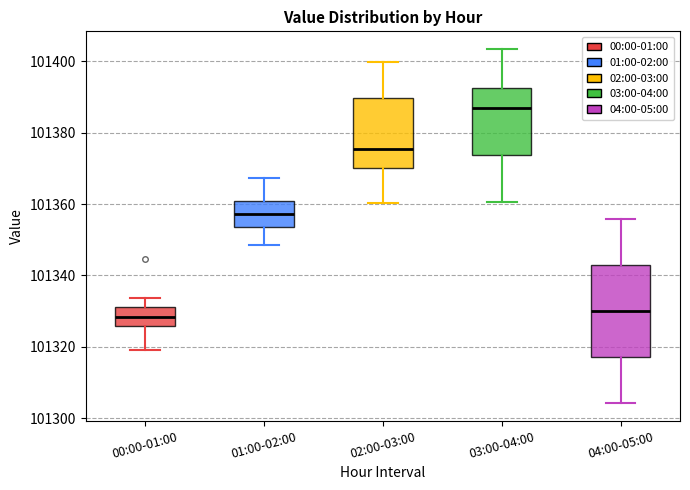

Reading left to right, read every box against the y-axis: the position of its median line, the range the box covers, and the ends of its whiskers. The values are not printed on the chart, so give them approximately, as read against the axis.

00:00-01:00: median 101328, box 101326 to 101332, whiskers 101320 to 101334
01:00-02:00: median 101358, box 101354 to 101360, whiskers 101348 to 101368
02:00-03:00: median 101376, box 101370 to 101390, whiskers 101360 to 101400
03:00-04:00: median 101386, box 101374 to 101392, whiskers 101360 to 101404
04:00-05:00: median 101330, box 101318 to 101342, whiskers 101304 to 101356